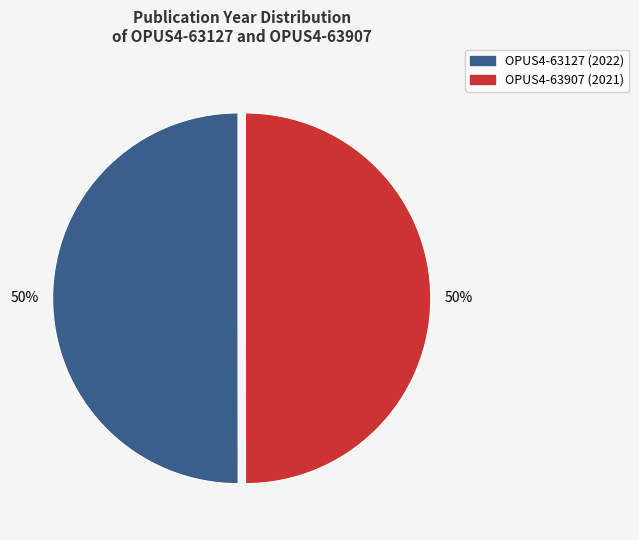

Is it true that OPUS4-63127 is 50% of the pie?

True